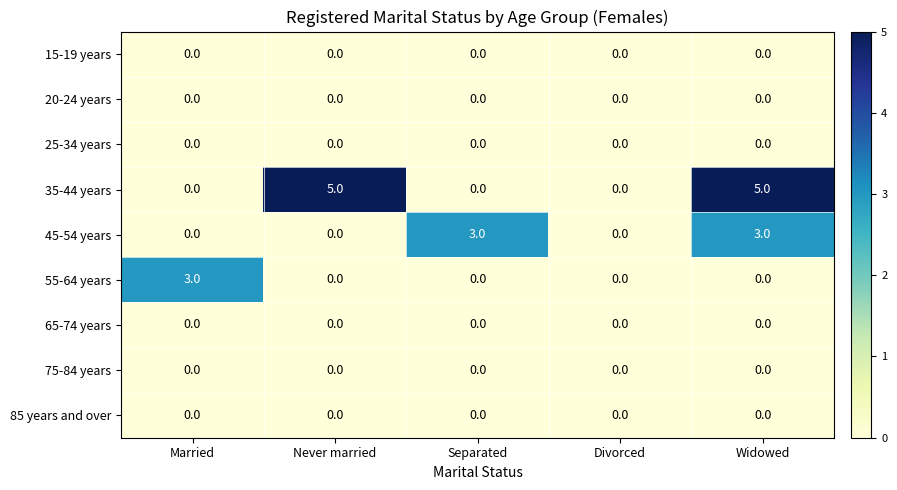

What is the difference between the highest and lowest values at Married?

3